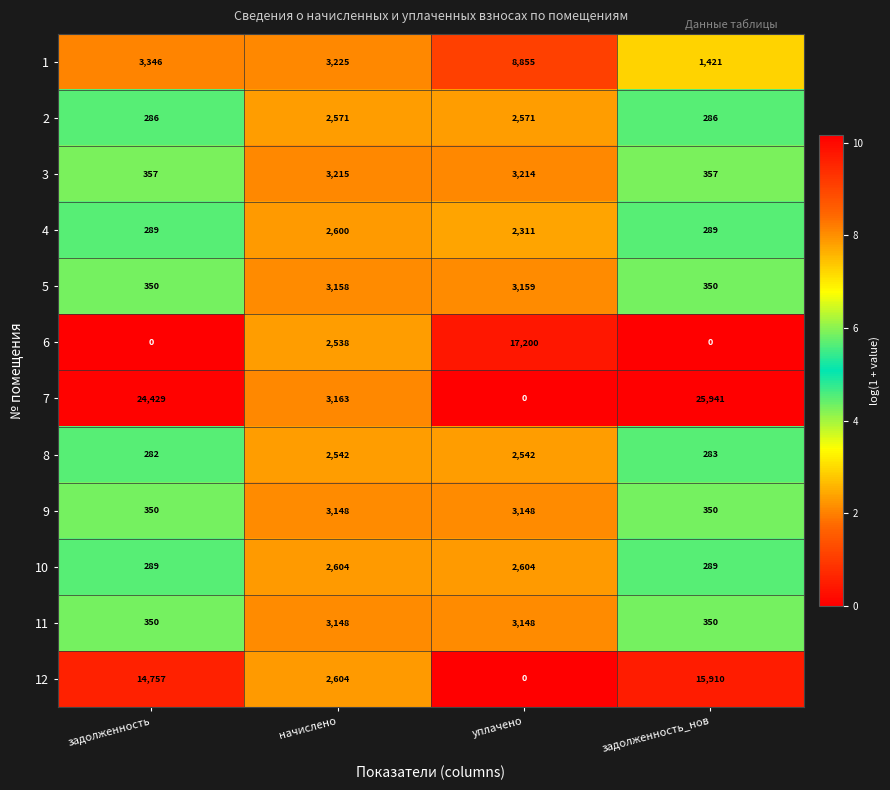

Count the number of data series in this chart.

12